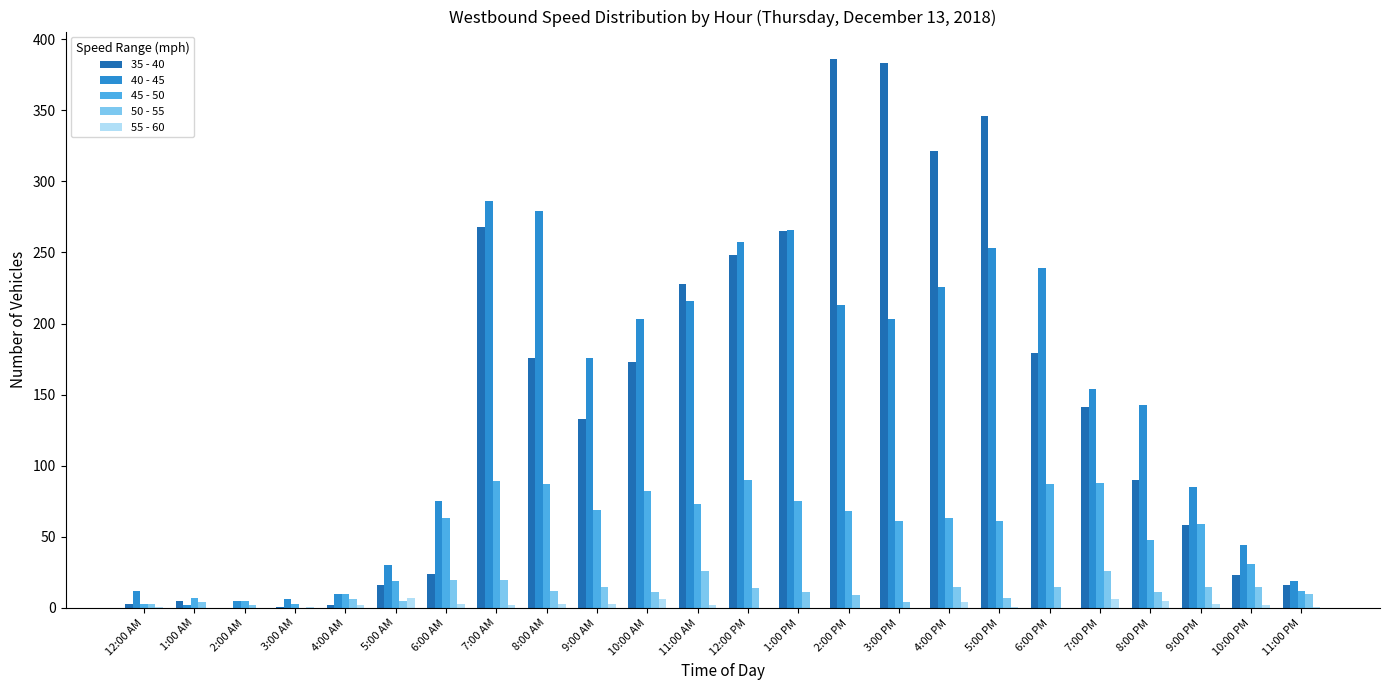

Which series has the largest total across all categories?

35 - 40